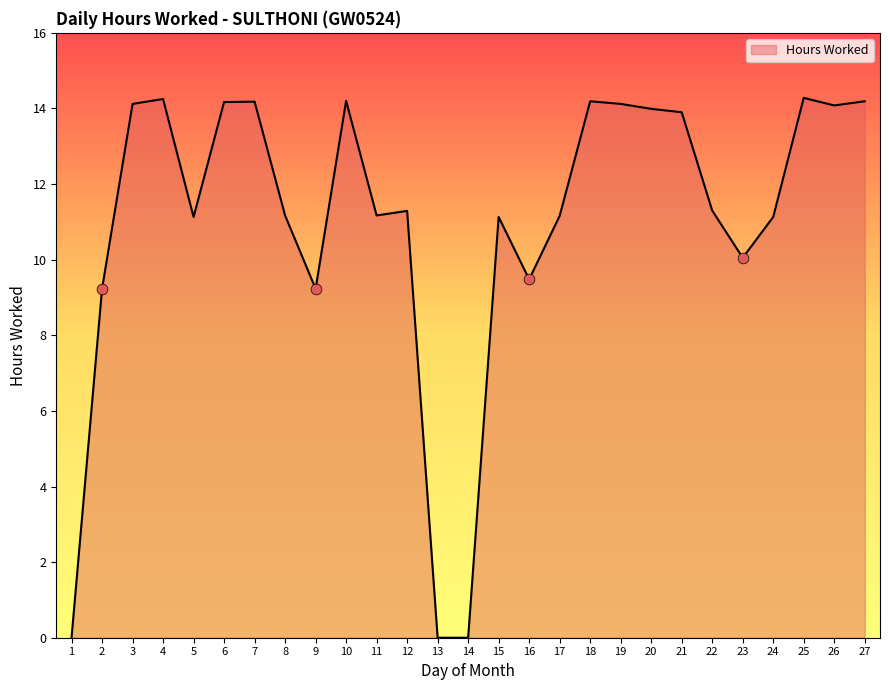

Which has a higher value, 20 or 22?

20